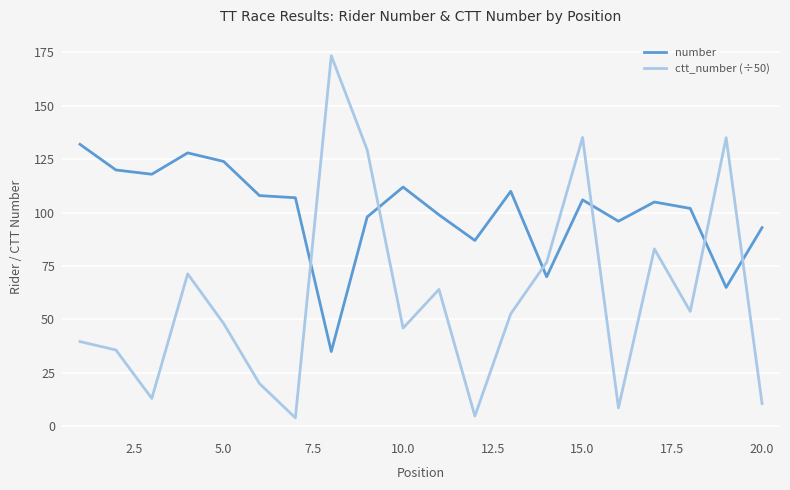

Which series has the largest total across all categories?

number